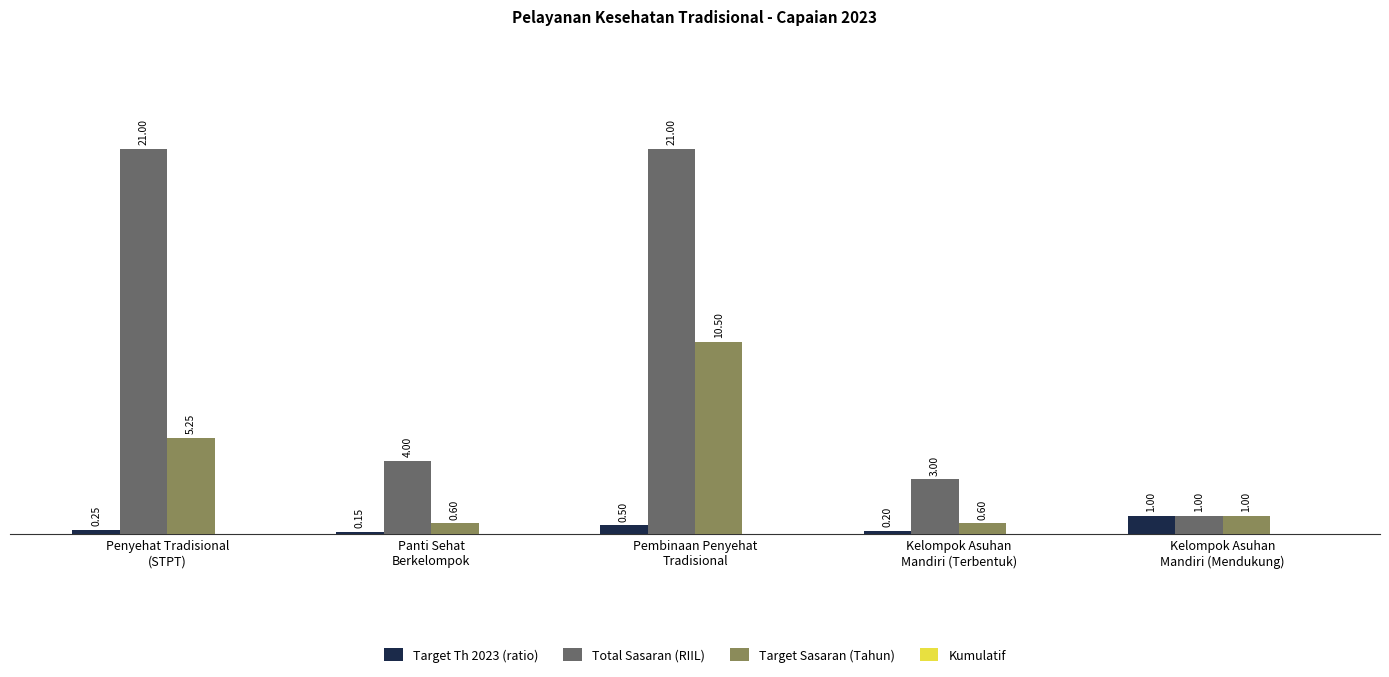

Is it true that Total Sasaran (RIIL) equals 1.0 at Kelompok Asuhan
Mandiri (Mendukung)?

True